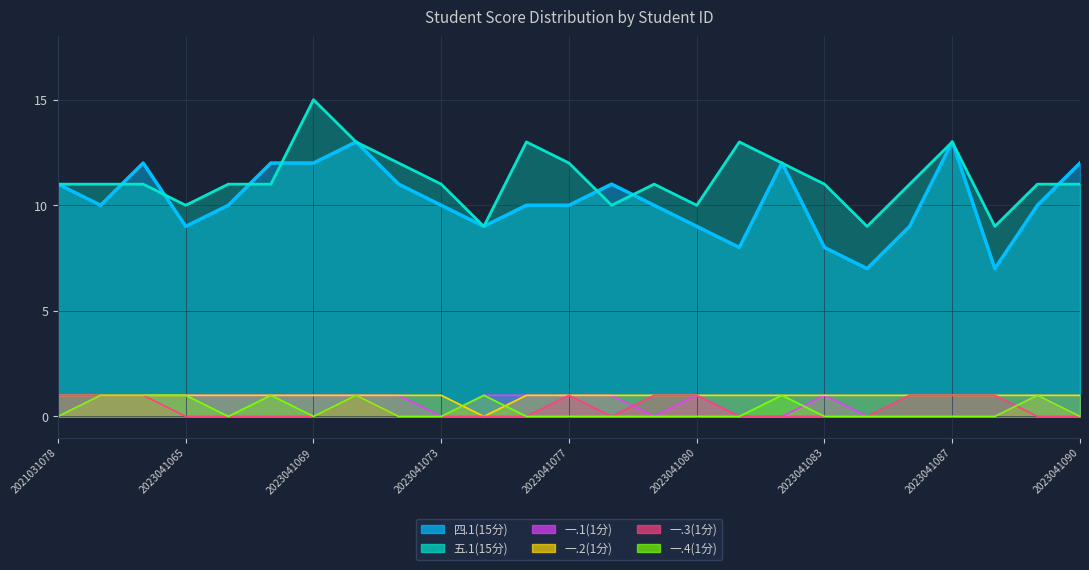

True or false: 四.1(15分) and 一.1(1分) cross at least once.

False